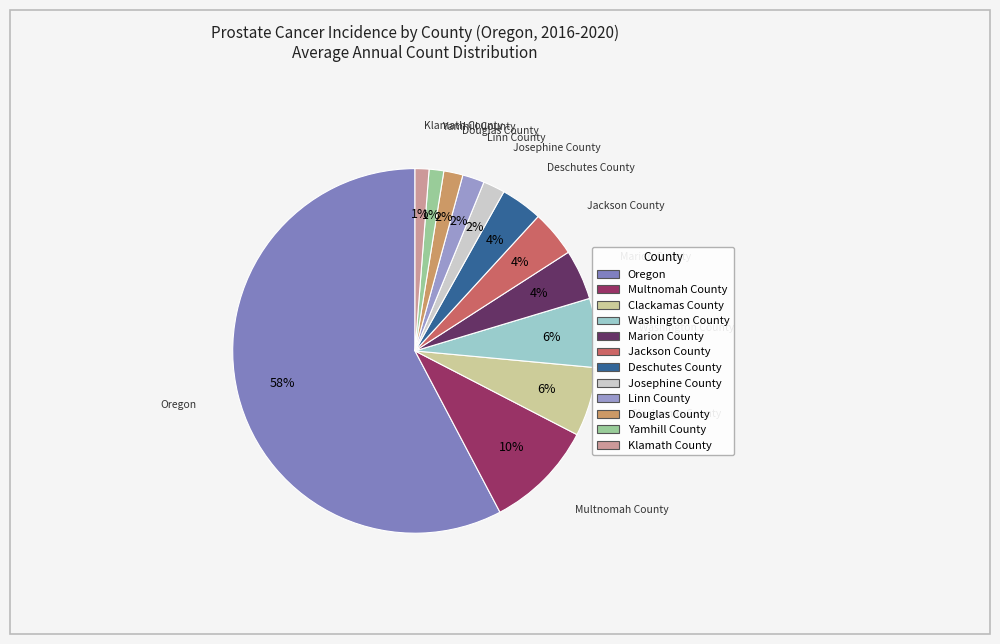

To the nearest percent, what portion does Washington County represent?

6%